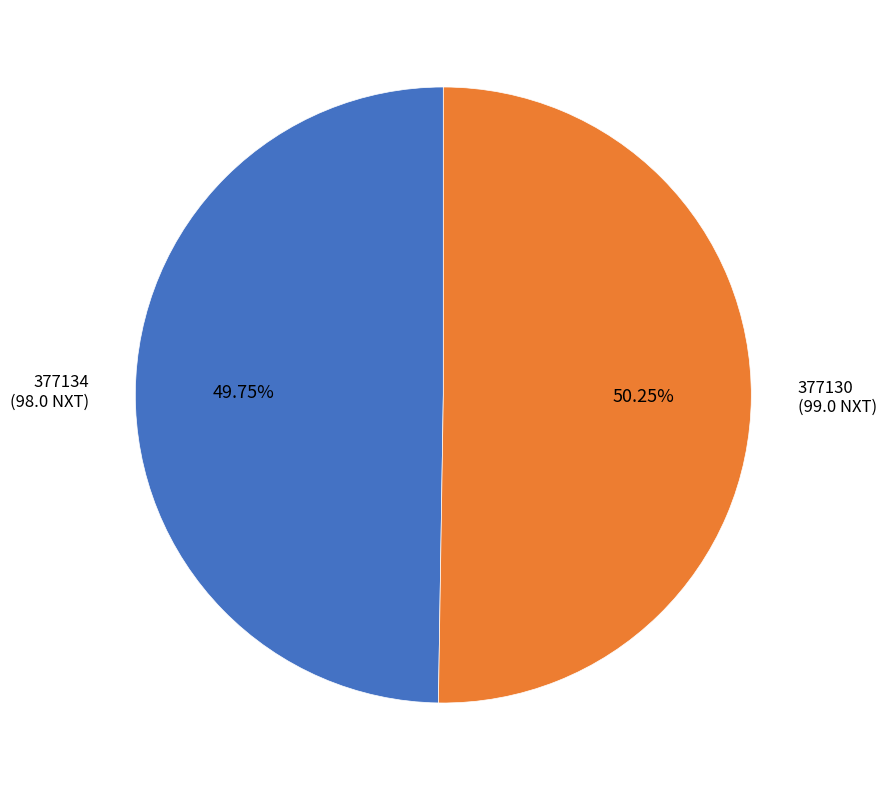

How many segments does this pie chart have?

2